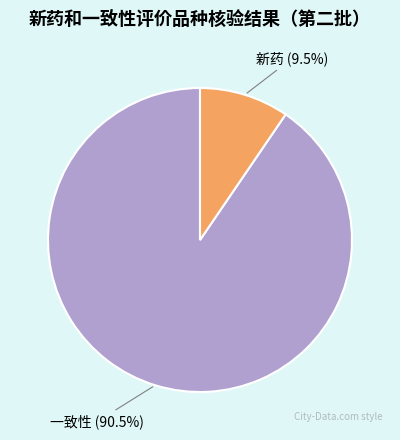

Is there a majority slice in this chart?

Yes